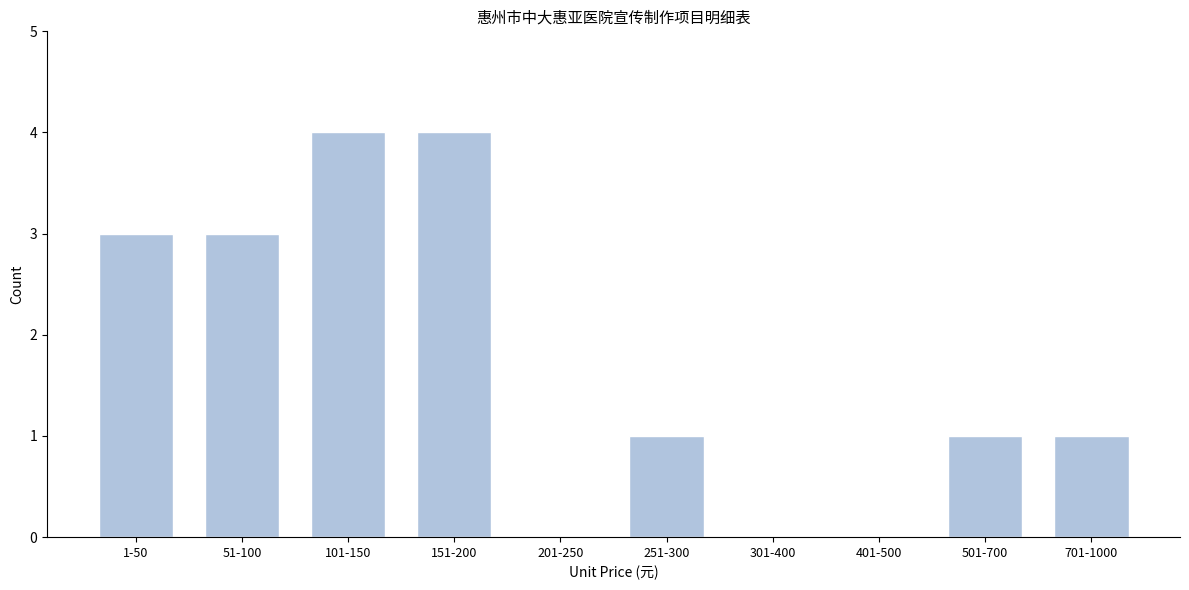

Reading left to right, list all the values displayed in this chart.

1-50=3	51-100=3	101-150=4	151-200=4	201-250=0	251-300=1	301-400=0	401-500=0	501-700=1	701-1000=1